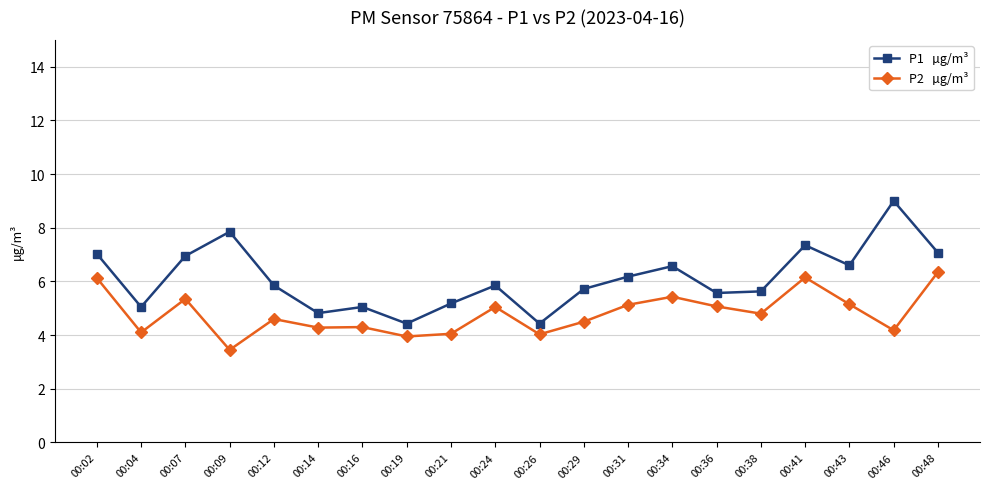

What is the total value across all series at 00:24?

10.9